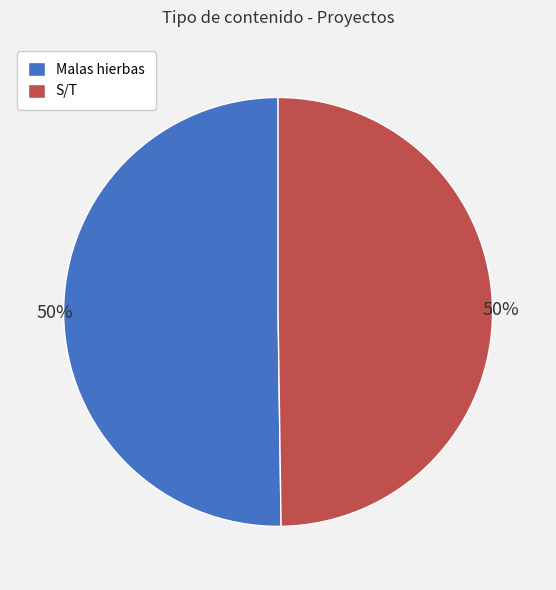

To the nearest percent, what portion does Malas hierbas represent?

50%